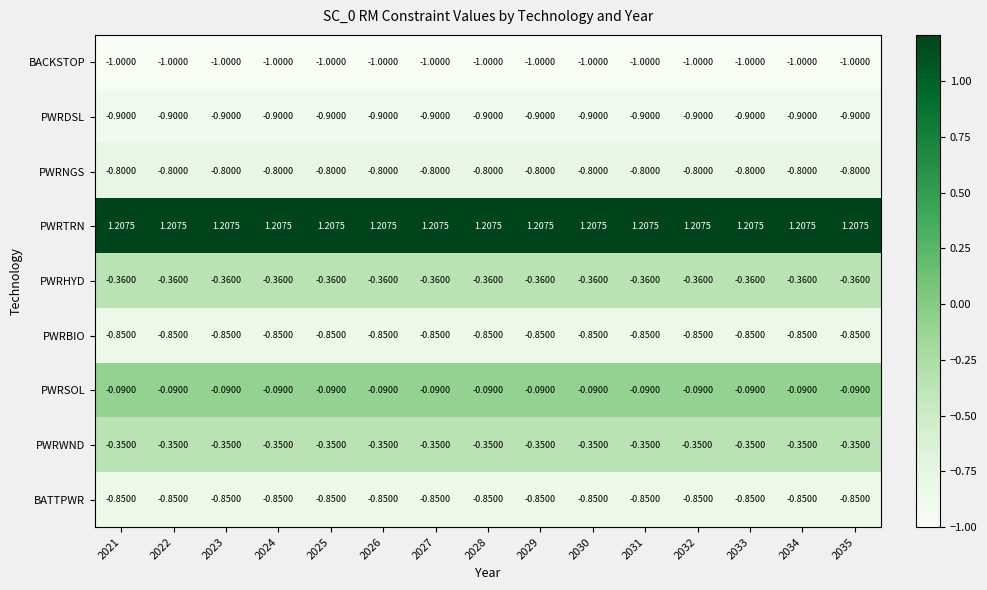

Is the value of PWRHYD at 2023 greater than the value of PWRNGS at 2035?

Yes